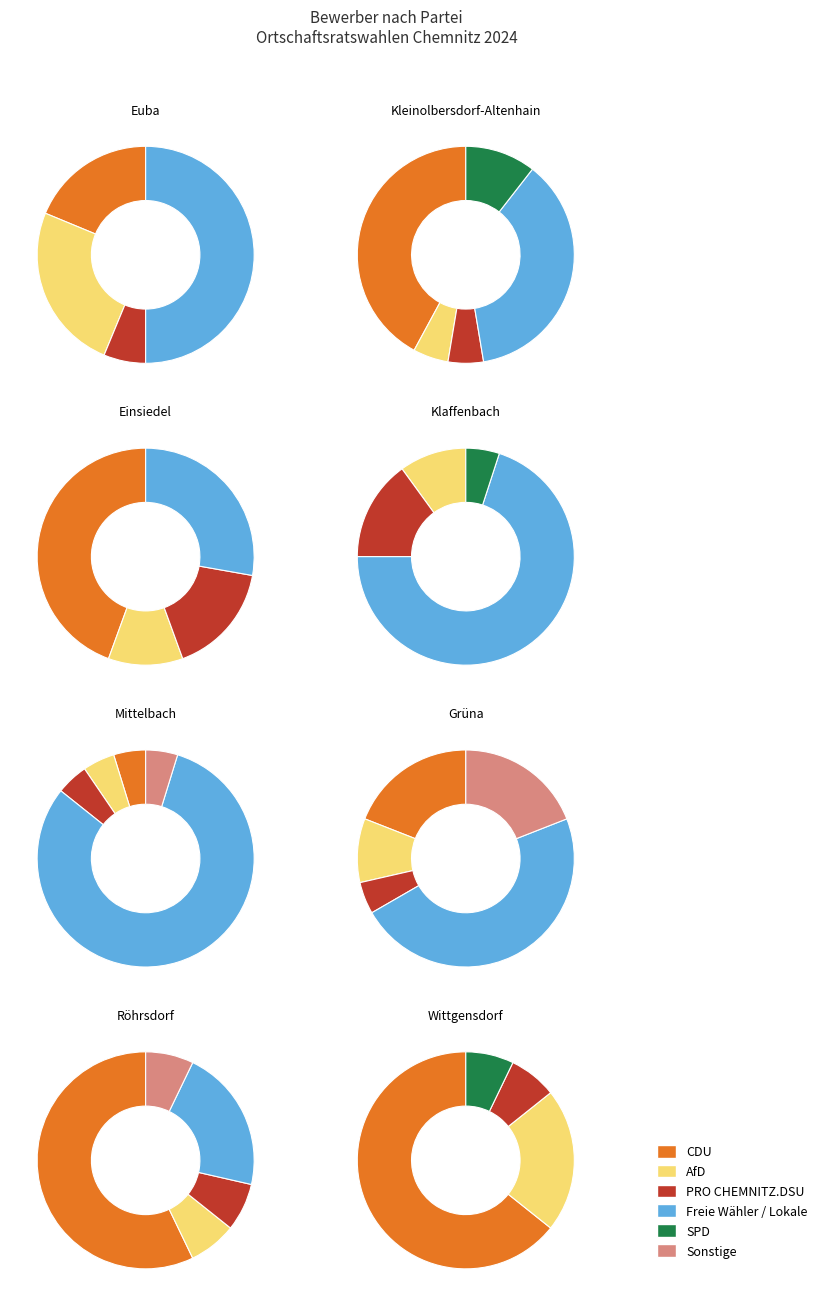

To the nearest percent, what is the difference between the Klaffenbach and Mittelbach slice percentages?

6%